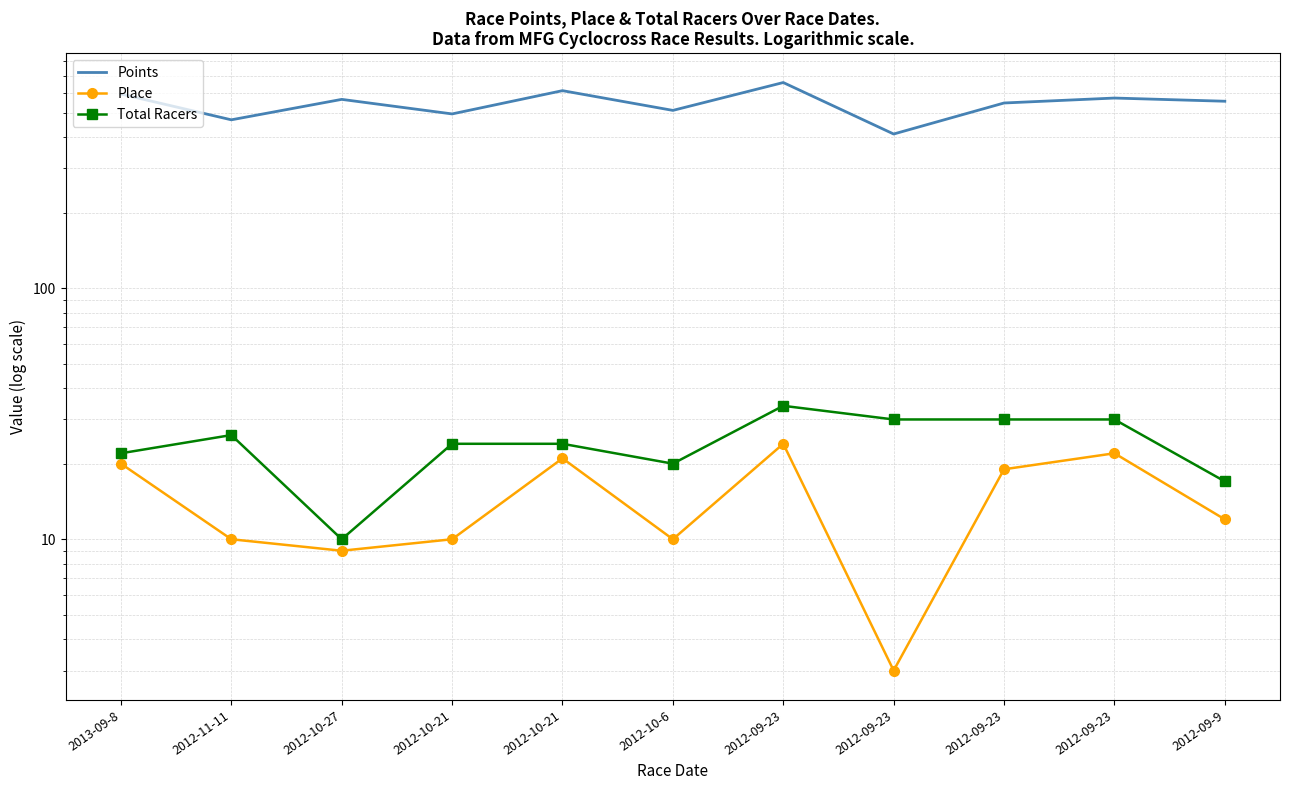

How many interior local peaks does the Place series have?

3